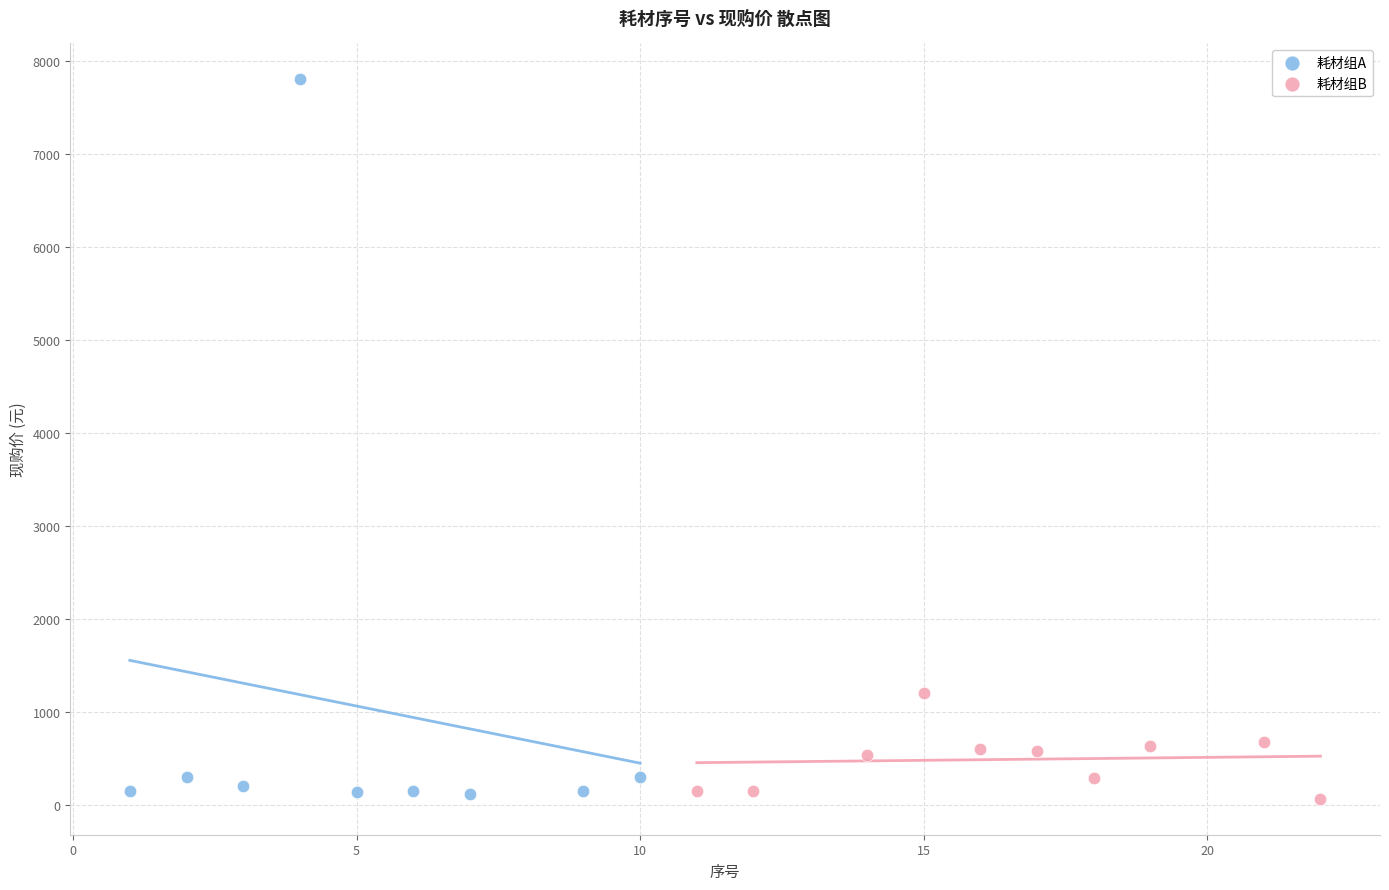

What are all the series names shown in the legend?

耗材组A, 耗材组B